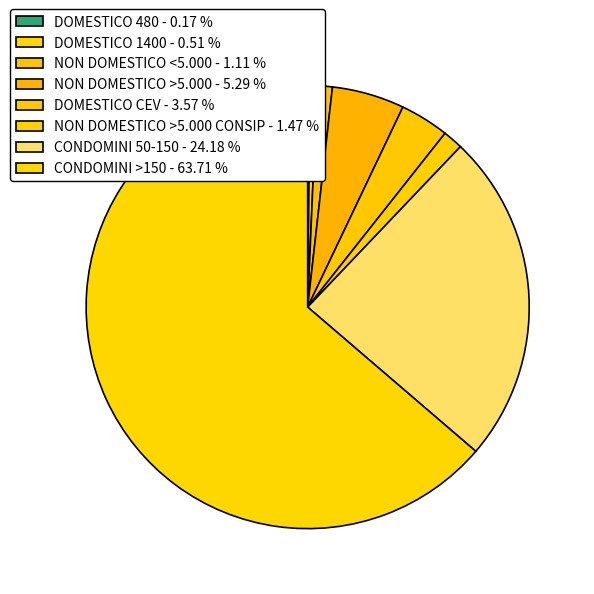

What is the largest slice in the pie chart?

CONDOMINI >150 - 63.71 %